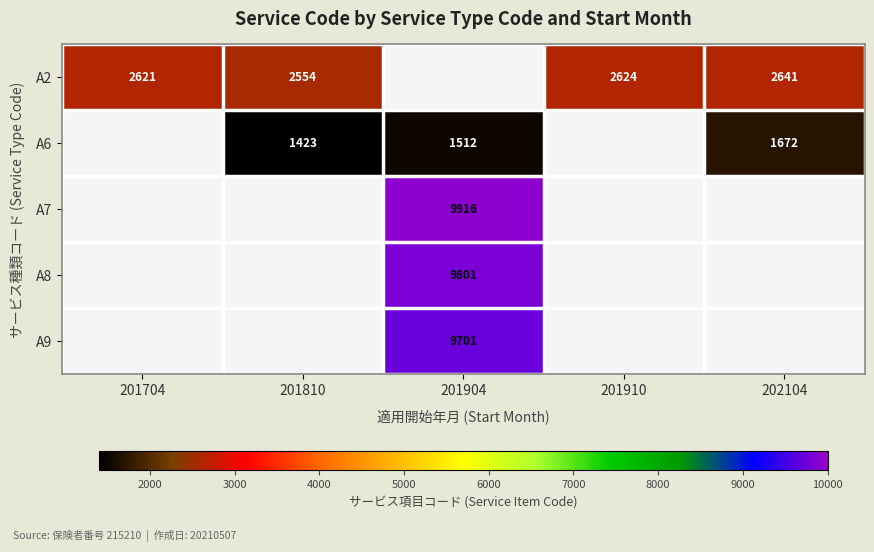

At how many categories does at least one series exceed 9850?

1